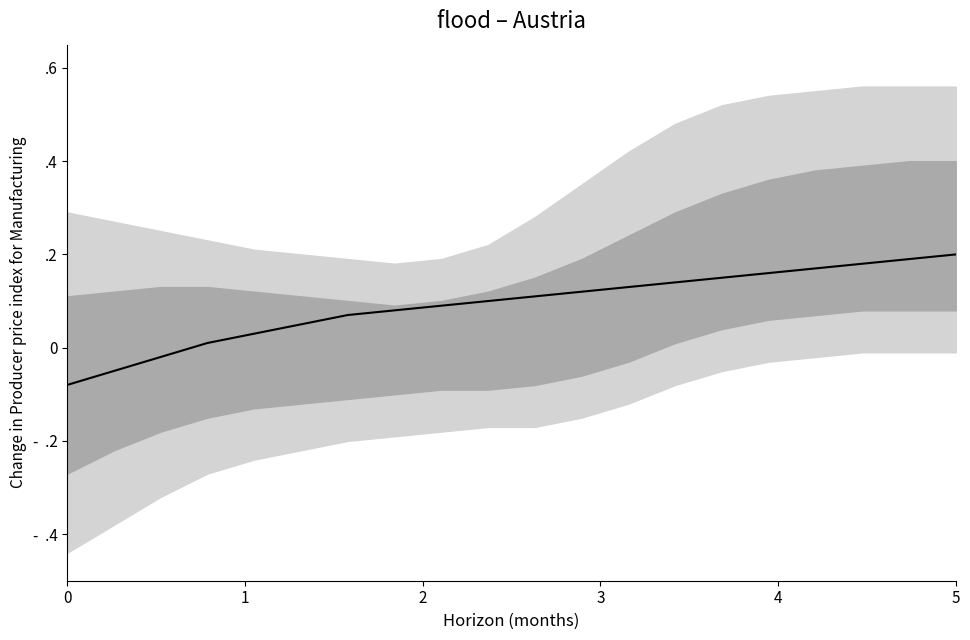

What is the value of the 11th point from the left?

0.1